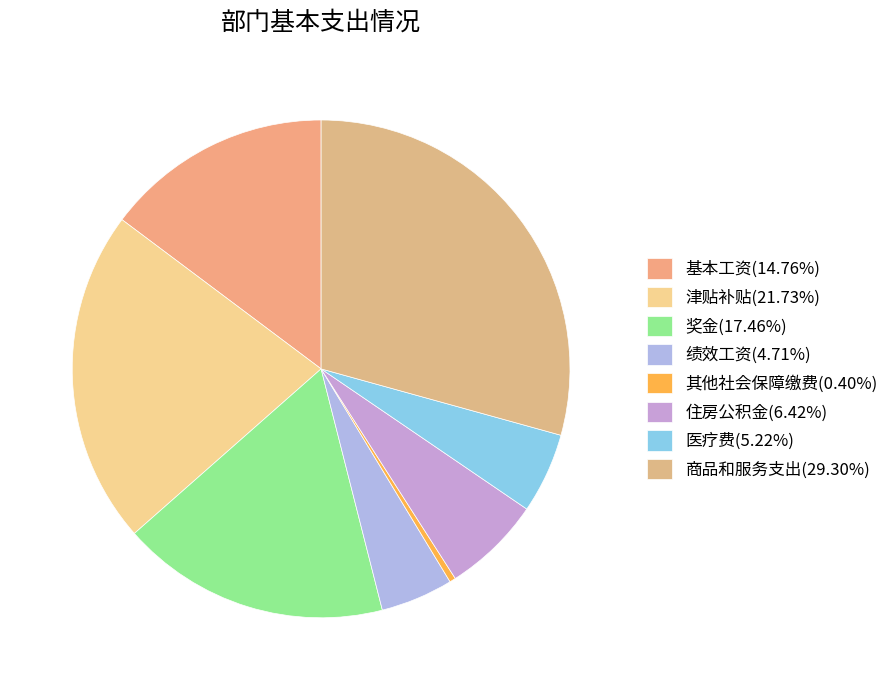

Count the number of slices in the pie.

8